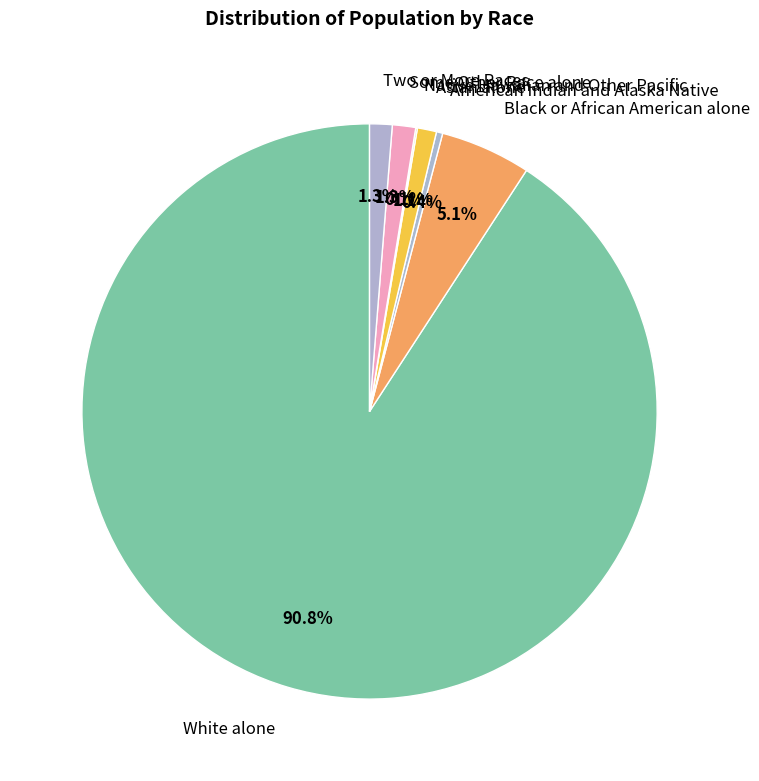

What percentage do Some Other Race alone and Two or More Races together represent?

2.6%